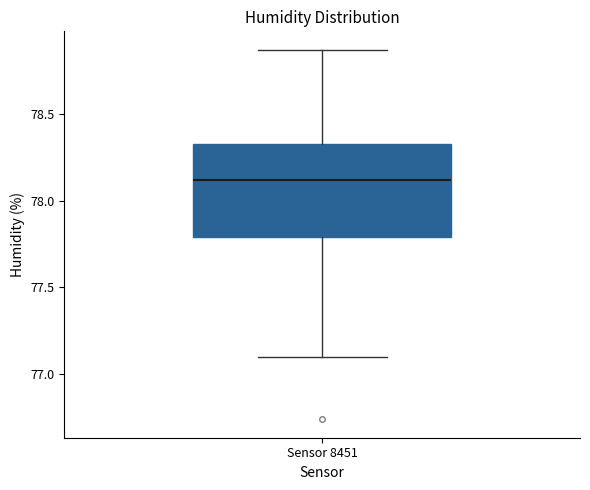

Read this box plot against the y-axis: the position of the median line, the range covered by the box, and the ends of both whiskers. The values are not printed on the chart, so give them approximately, as read against the axis.

median 78.10, box 77.80 to 78.35, whiskers 77.10 to 78.85